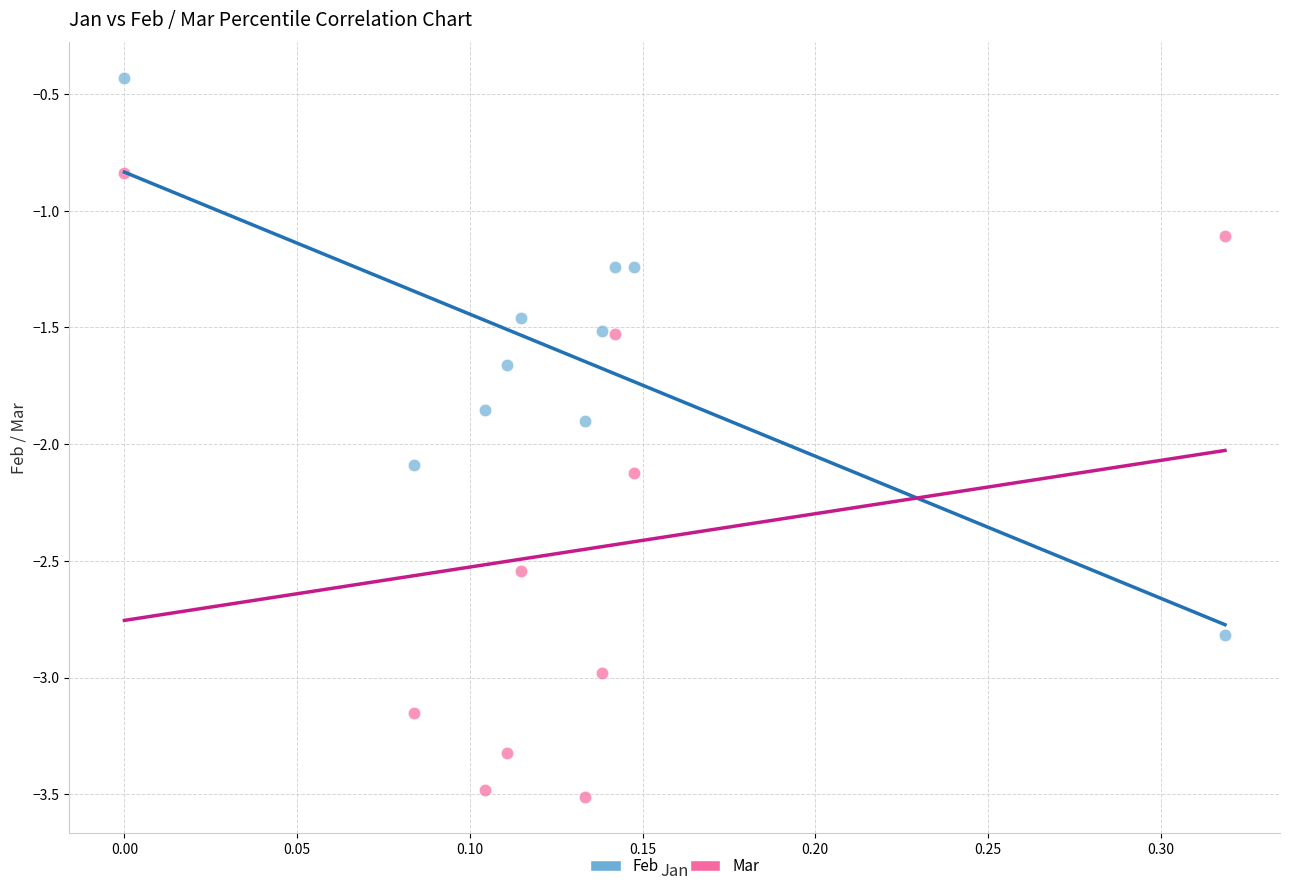

Which series reaches the maximum Y coordinate?

Feb